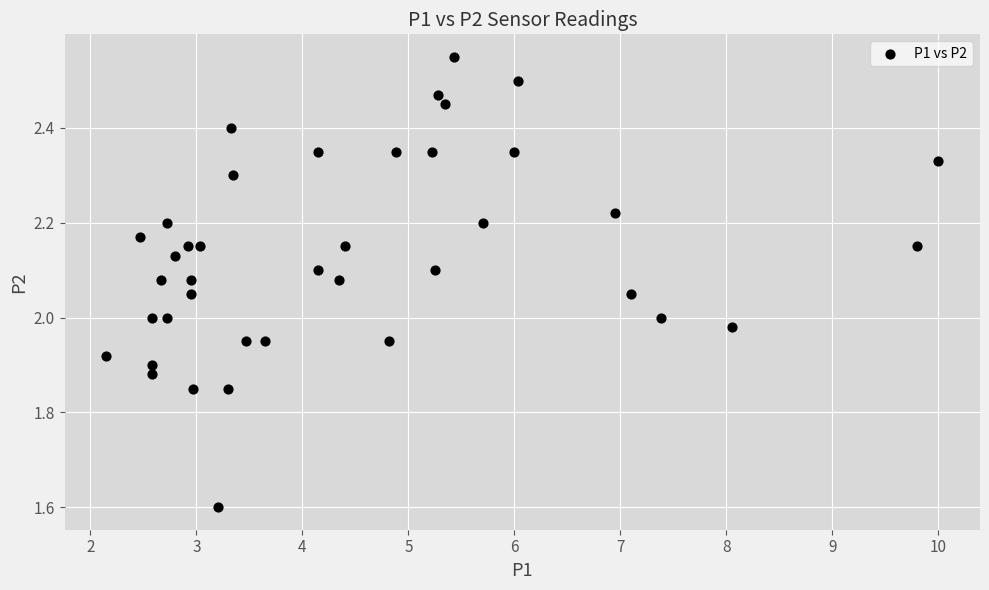

What is the range of X values (max minus min)?

7.8